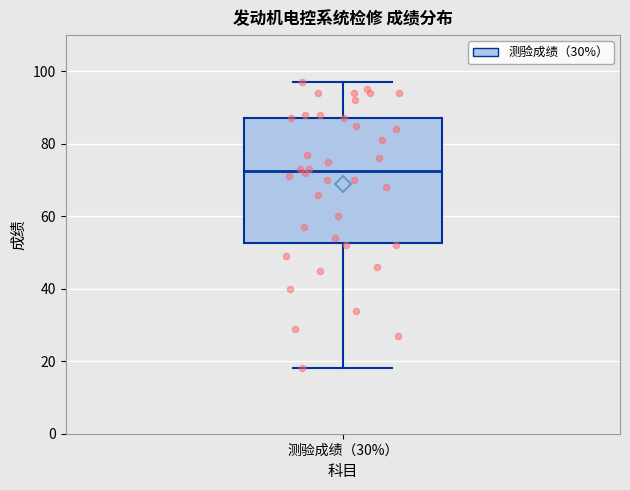

Transcribe this box plot: give where the median line is, the range the box spans, and where the two whiskers end, as read against the y-axis. The values are not printed on the chart, so give them approximately, as read against the axis.

median 72, box 52 to 88, whiskers 18 to 98